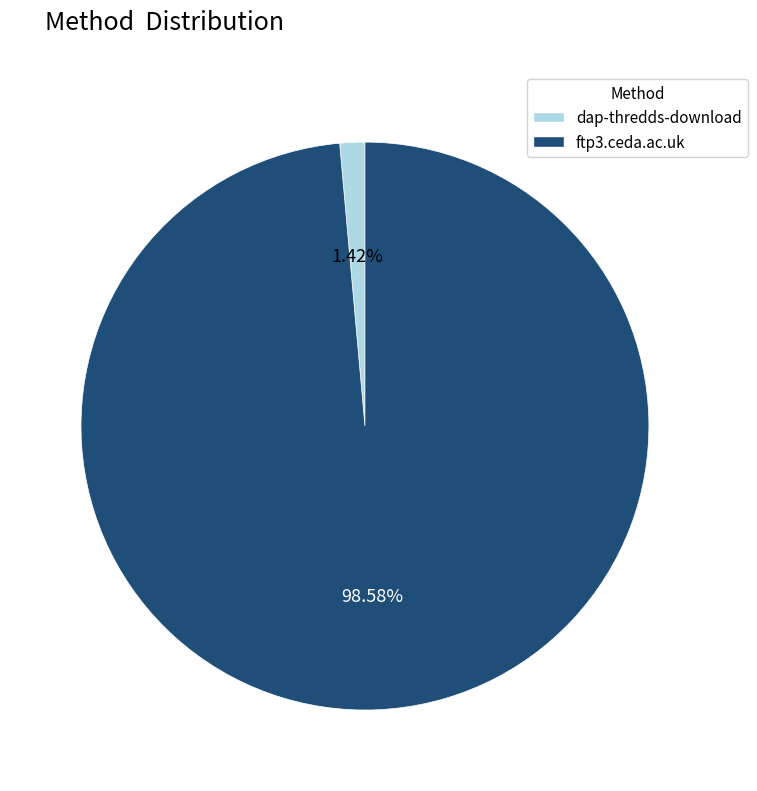

How many slices are in this pie chart?

2